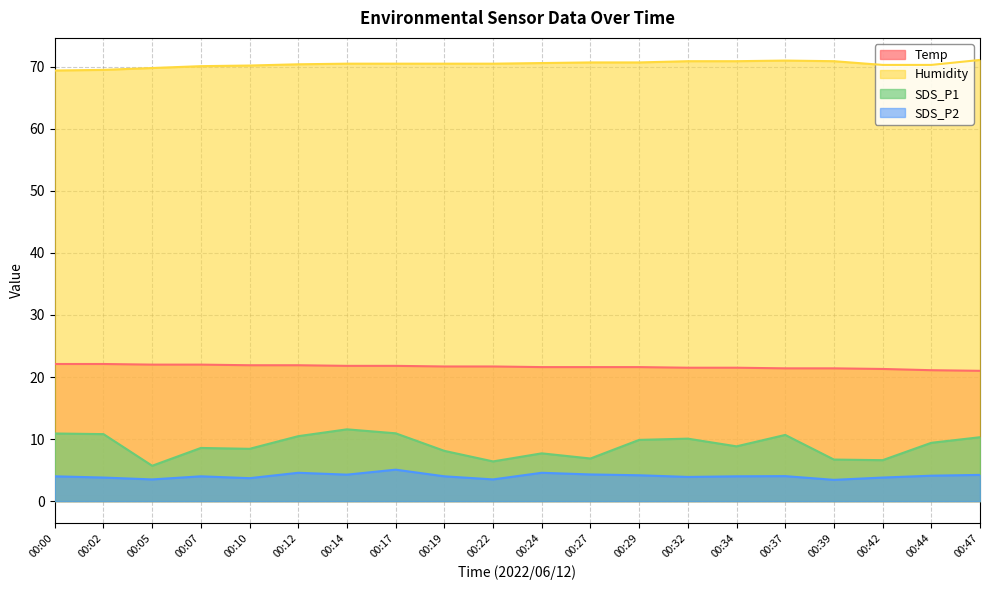

Is it true that Humidity equals 116.0 at 00:17?

False